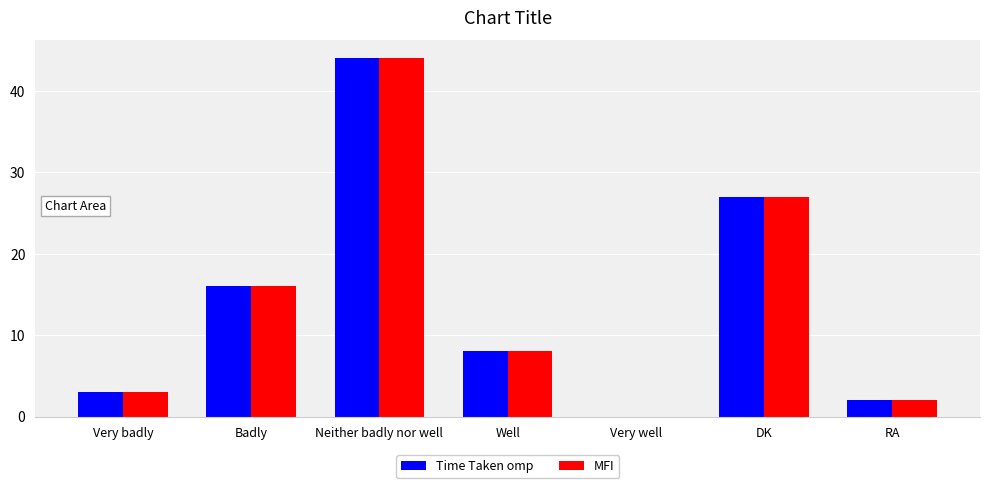

Reading left to right, what are all the values shown in this chart?

Time Taken omp: 3	16	44	8	0	27	2
MFI: 3	16	44	8	0	27	2